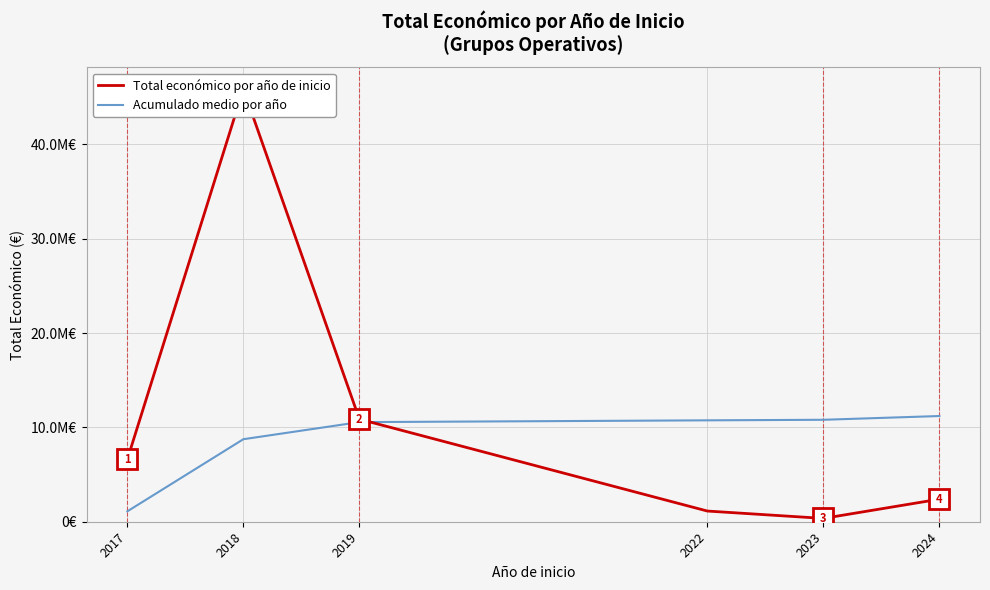

What is the sum of the Acumulado medio por año values at 2018 and 2019?

19301110.8